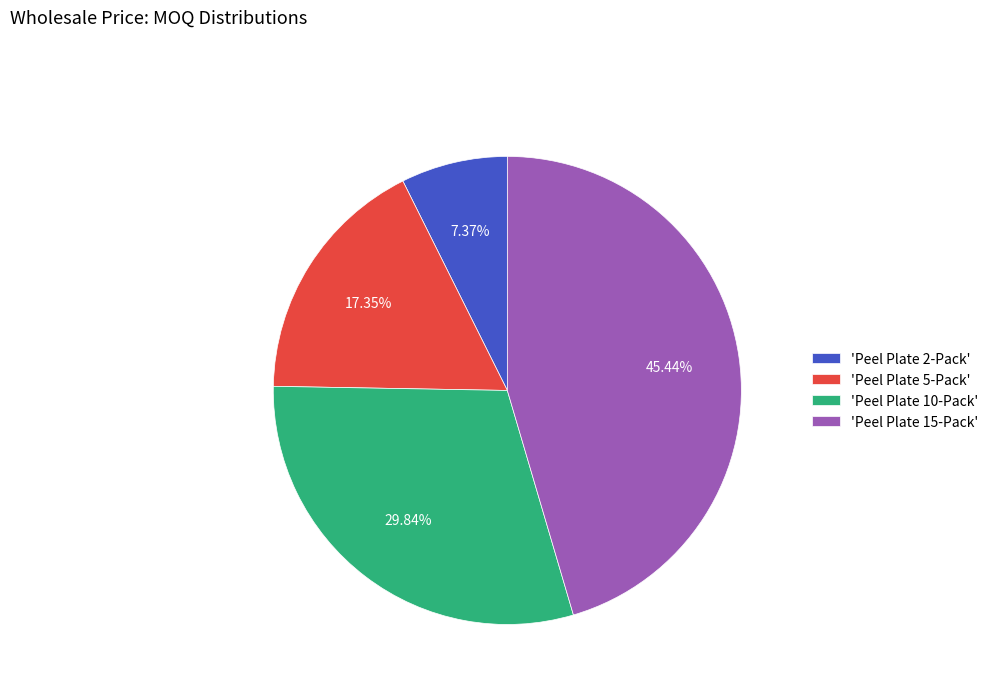

What is the smallest slice in the pie chart?

'Peel Plate 2-Pack'